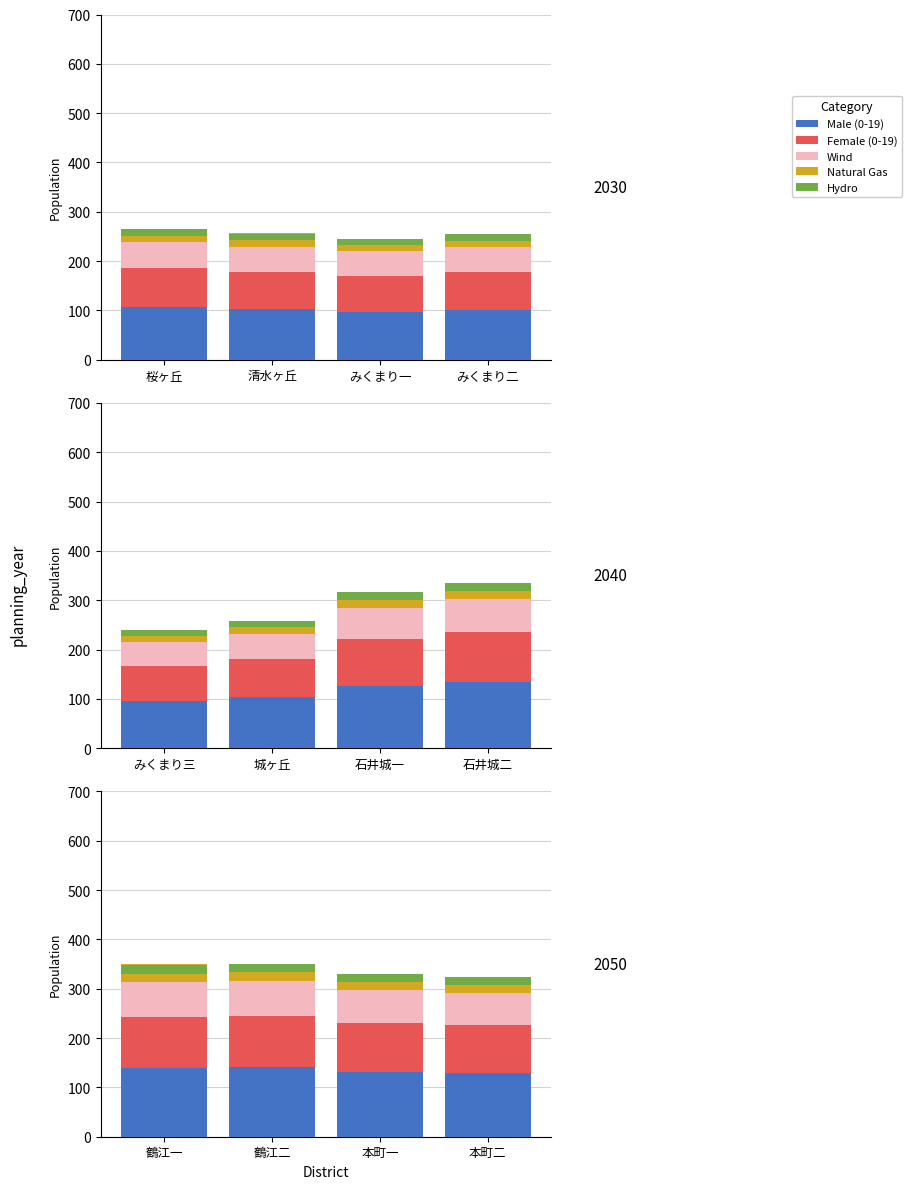

What is the label of the 1st bar from the left?

鶴江一